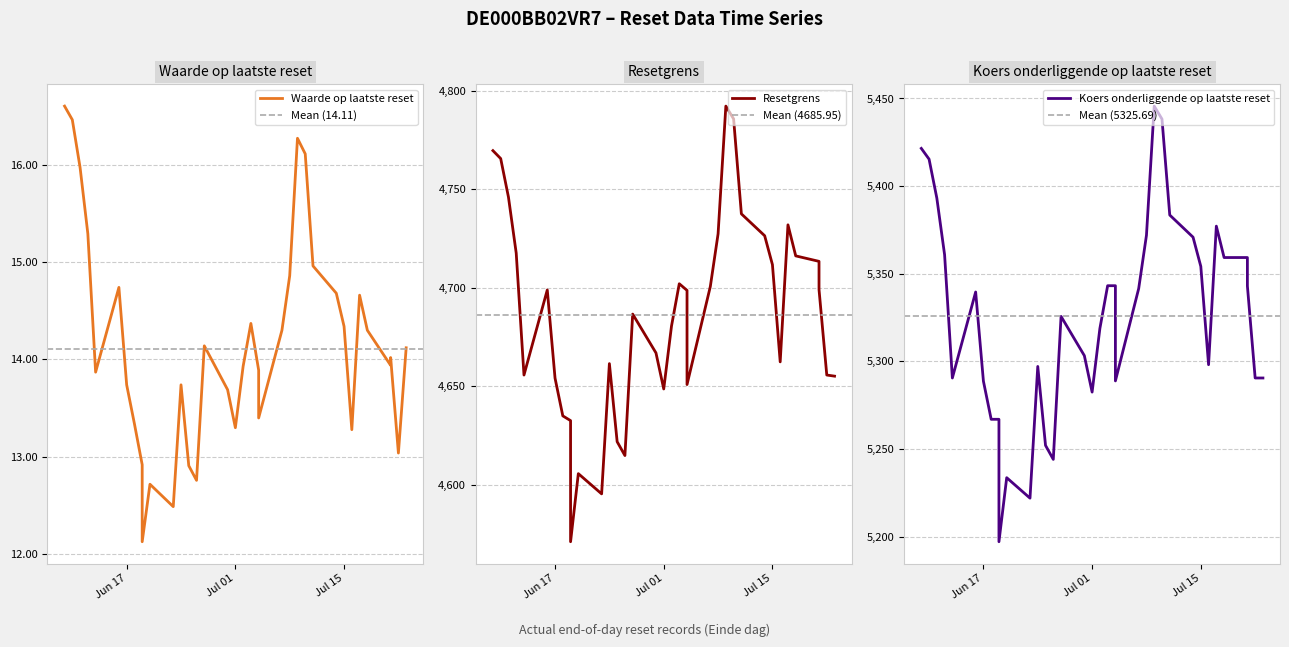

The value of Waarde op laatste reset at 2025-06-13 is 13.9. True or false?

True